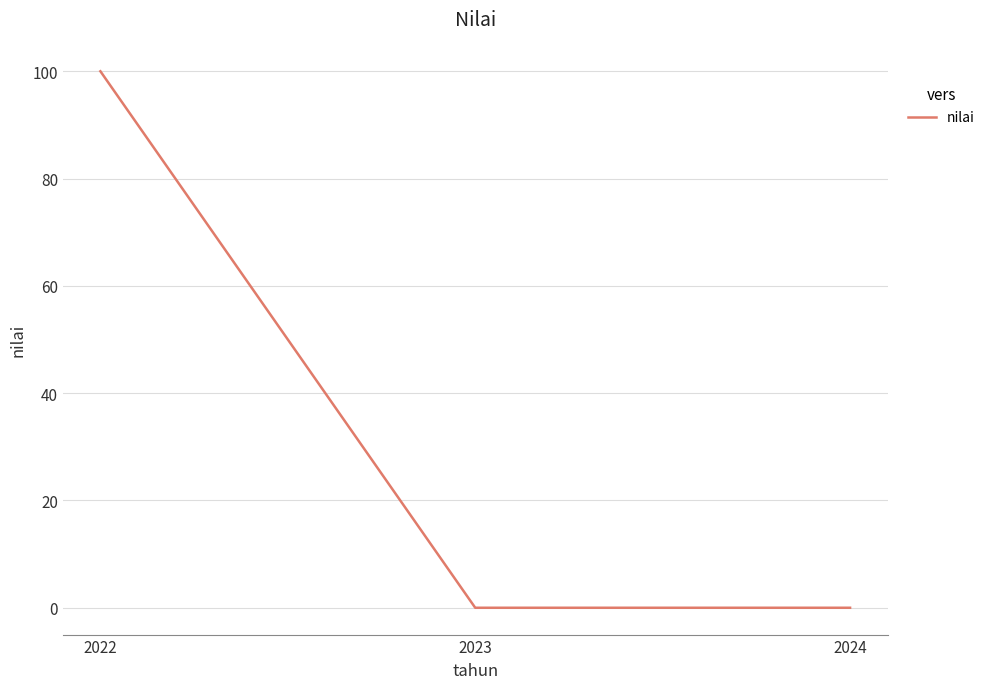

What is the change in value from 2022 to 2024?

-100